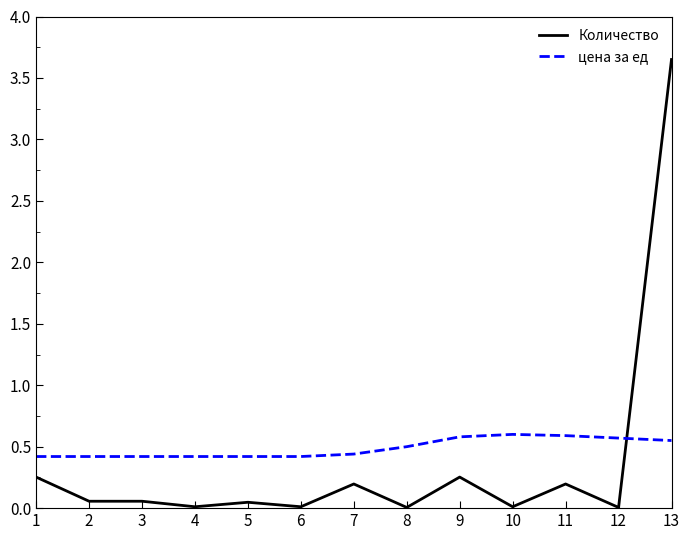

Which series has the largest range (max minus min)?

Количество